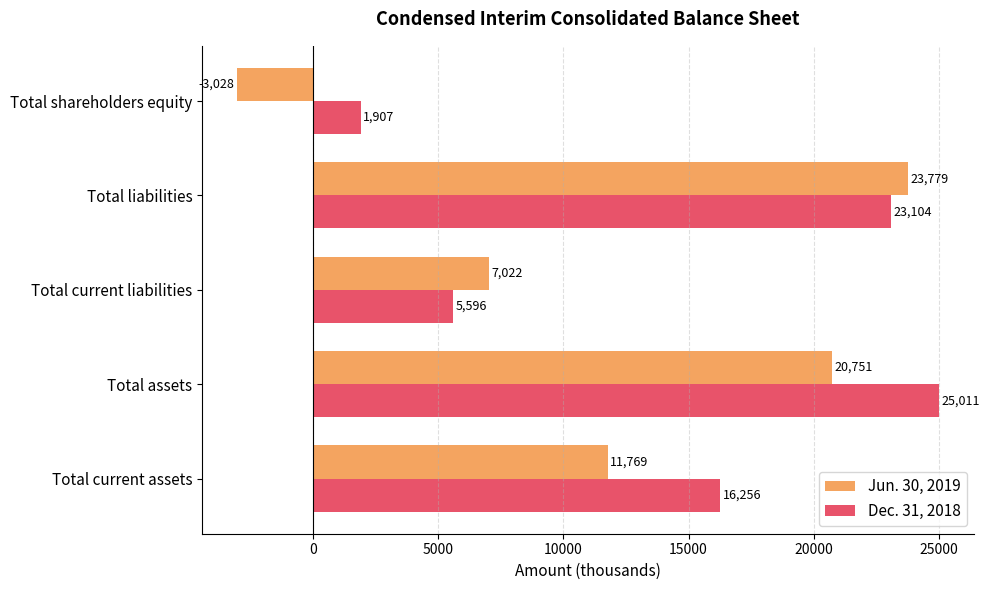

How many positive values does the Jun. 30, 2019 series have?

4